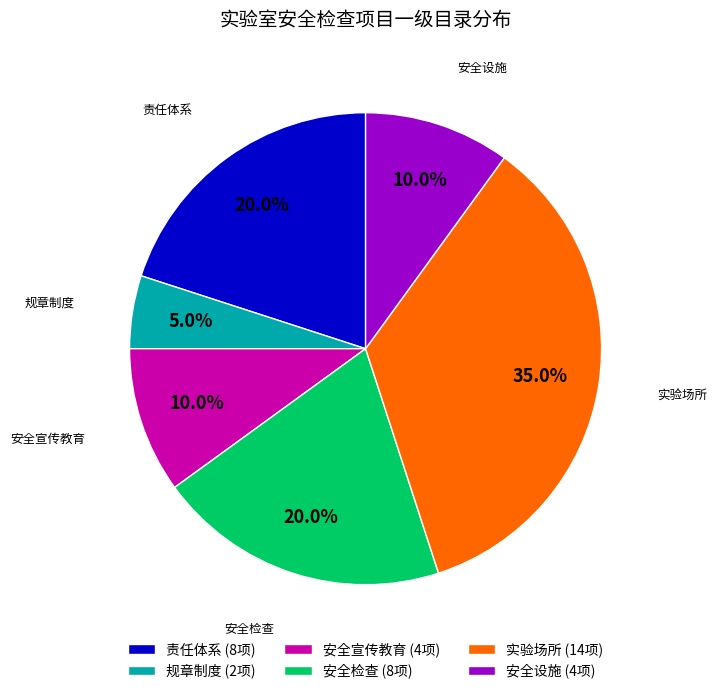

Is it true that 安全宣传教育 is 16% of the pie?

False